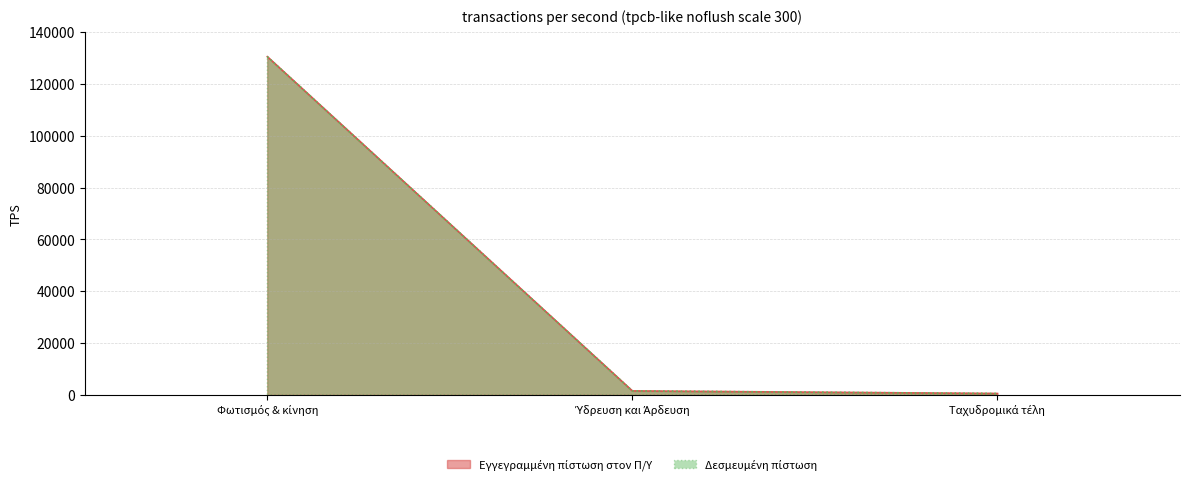

What is the minimum value shown in the chart?

500.0